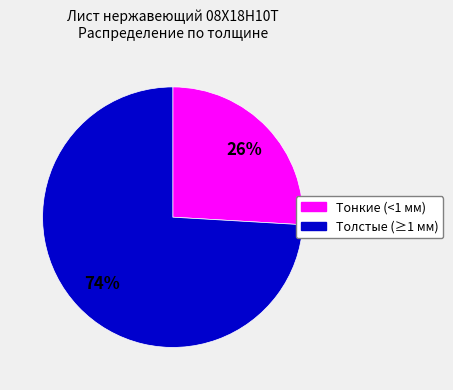

Is there a majority slice in this chart?

Yes